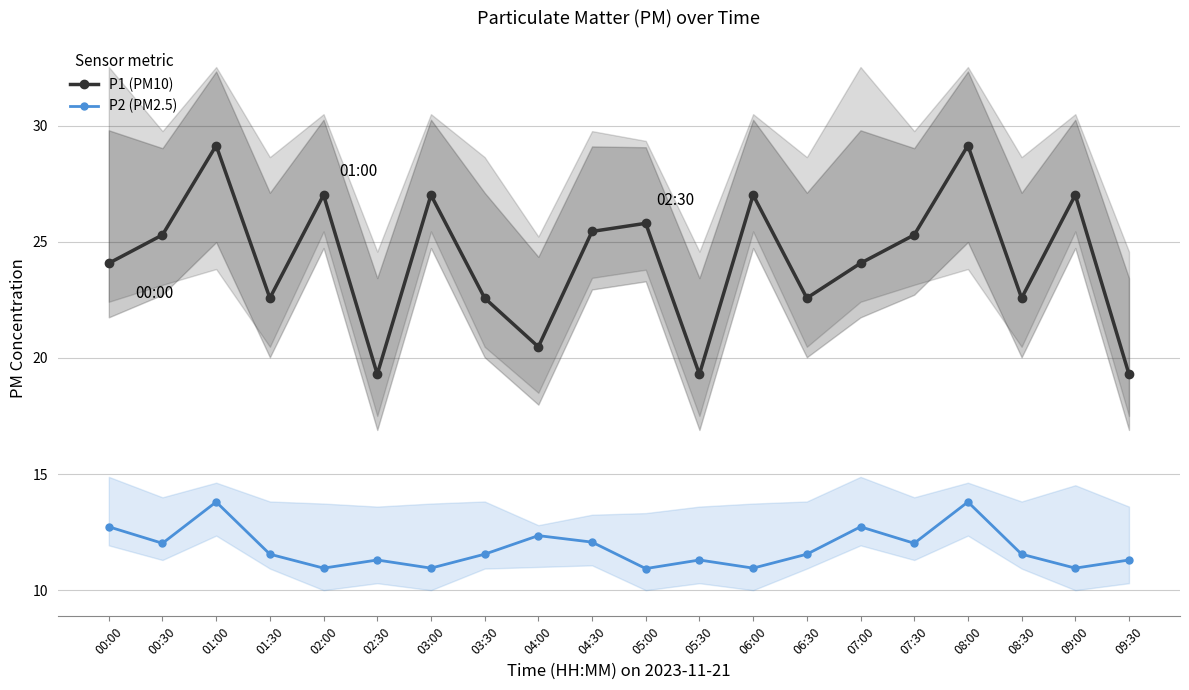

Which series has the largest total across all categories?

P1 (PM10)